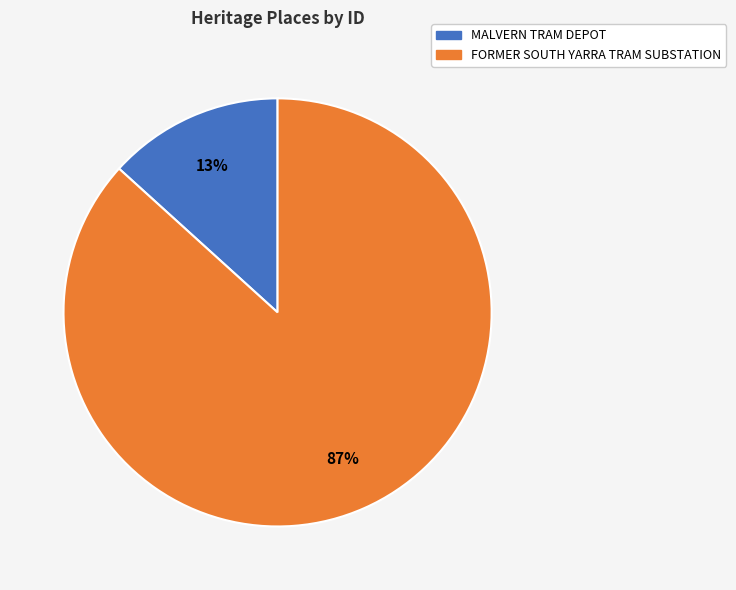

Between MALVERN TRAM DEPOT and FORMER SOUTH YARRA TRAM SUBSTATION, which is larger?

FORMER SOUTH YARRA TRAM SUBSTATION